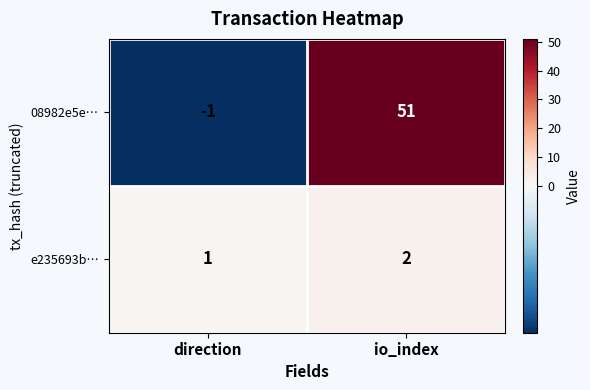

Rank the series at io_index from lowest to highest value.

e235693b…, 08982e5e…